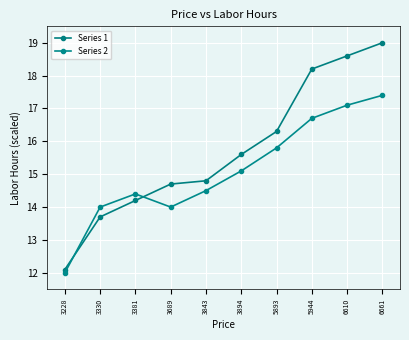

What is the spread (max minus min) of values at 6610?

1.5